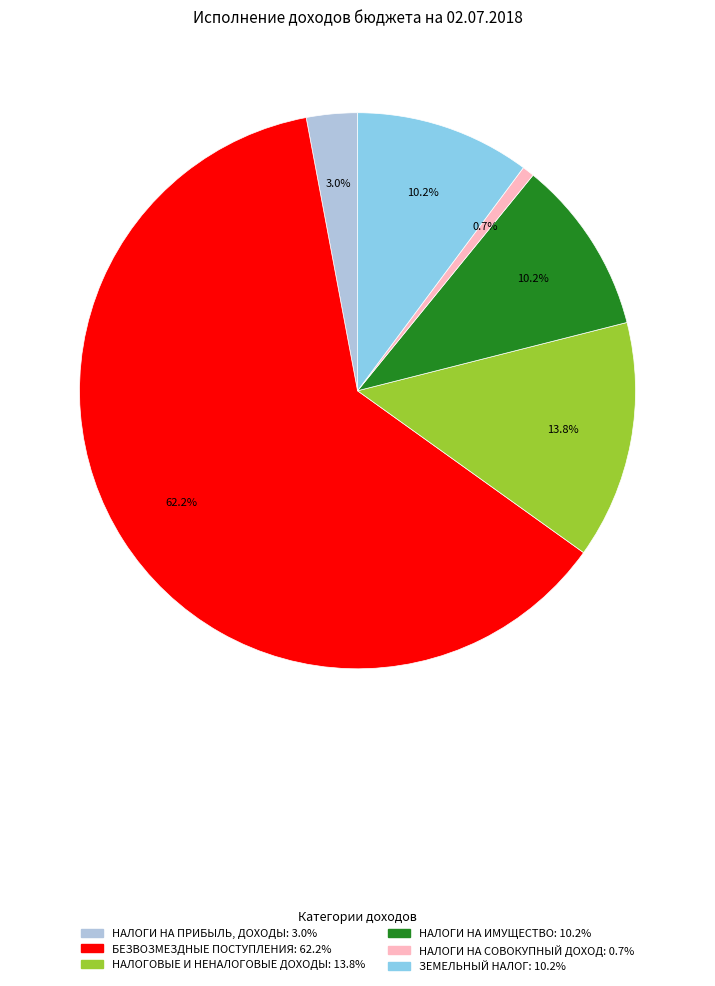

Count the number of slices in the pie.

6